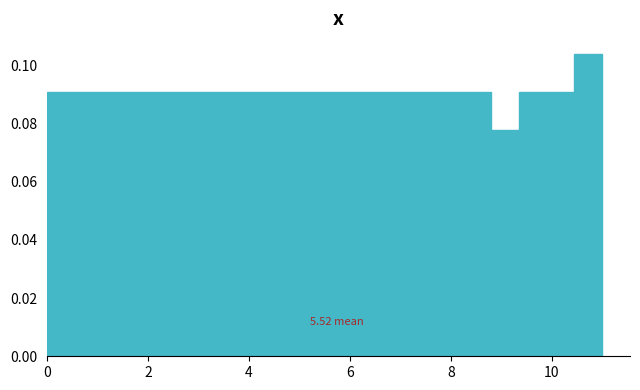

Around what value on the x-axis is the tallest bar? Give the approximate position of its centre, as read against the axis.

10.8